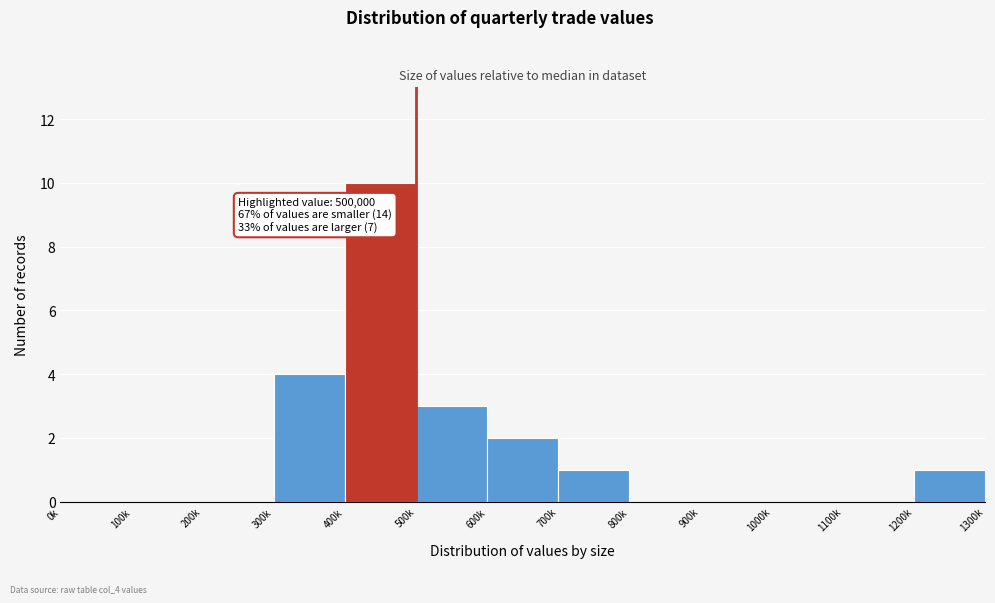

Reading left to right, list all the values displayed in this chart.

0k=0	100k=0	200k=0	300k=4	400k=10	500k=3	600k=2	700k=1	800k=0	900k=0	1000k=0	1100k=0	1200k=1